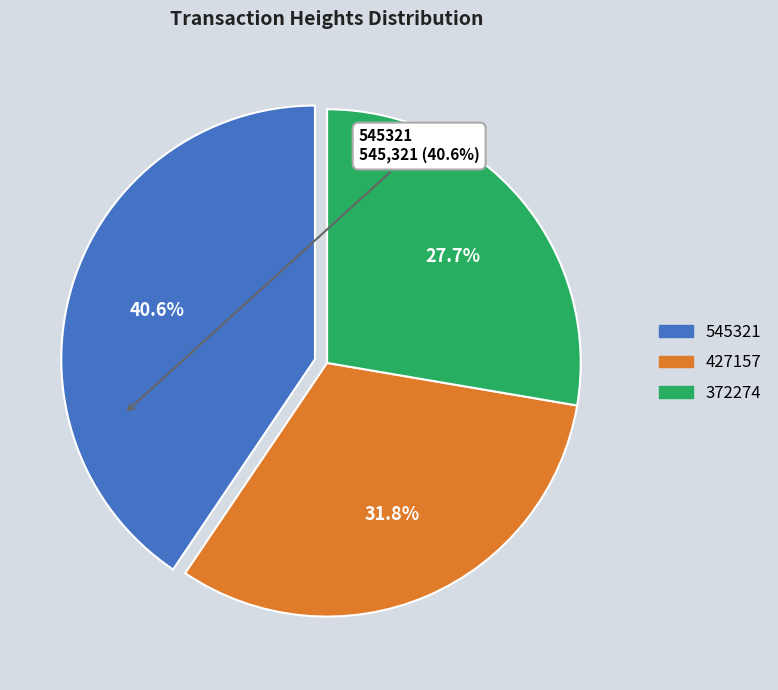

Which has a higher value, 545321 or 372274?

545321